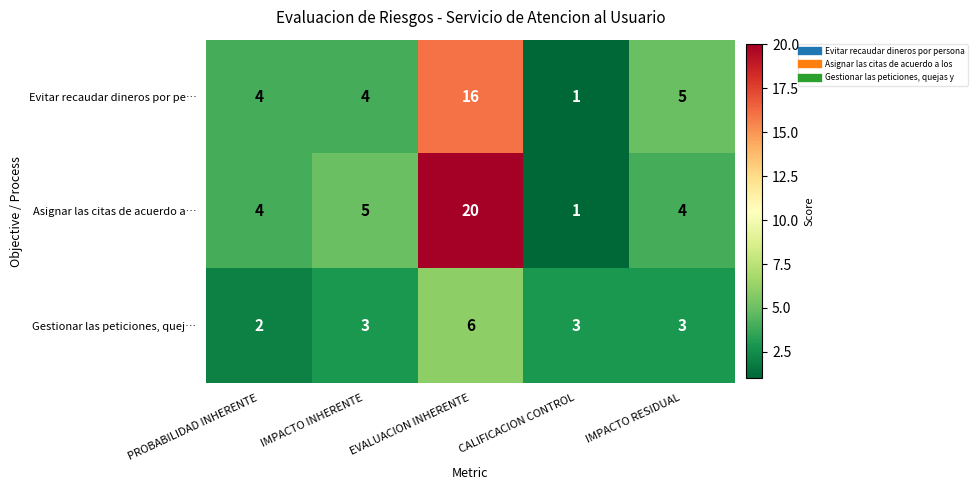

The Gestionar las peticiones, quej… series shows 0 at PROBABILIDAD INHERENTE. True or false?

False